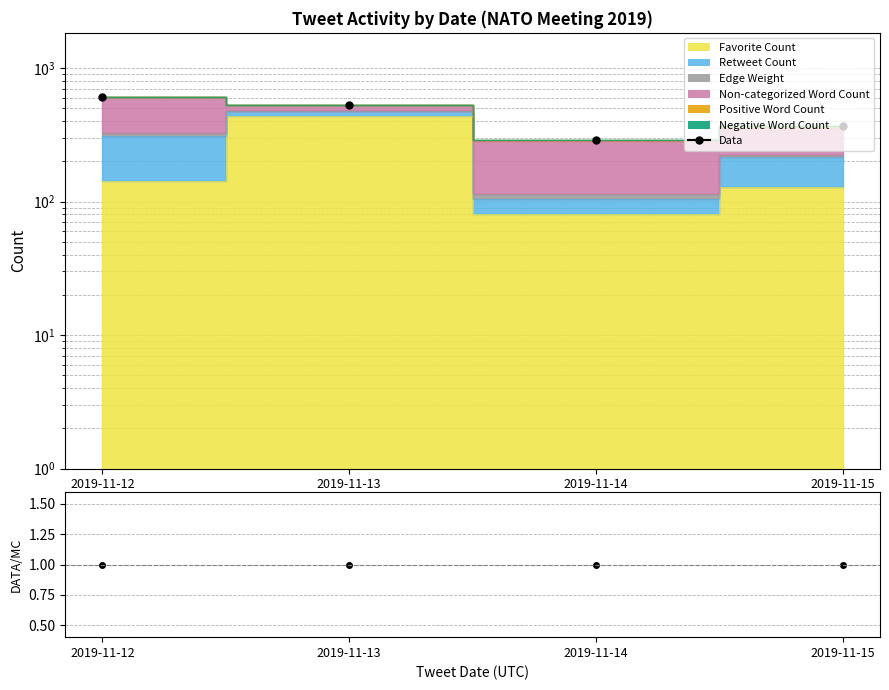

At which category does Data reach its first local valley?

2019-11-14